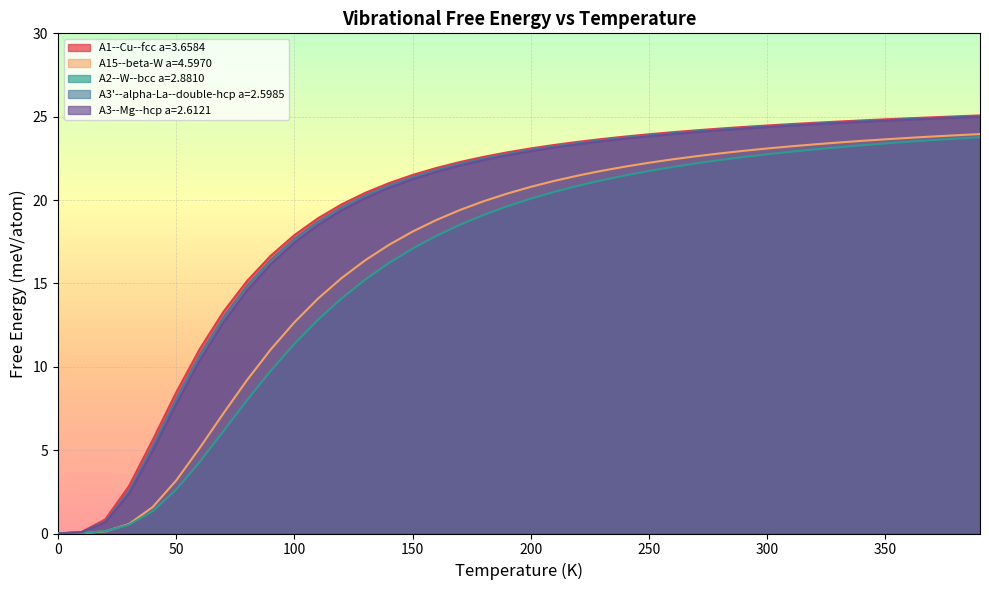

At which label does A1--Cu--fcc a=3.6584 first exceed 23?

200